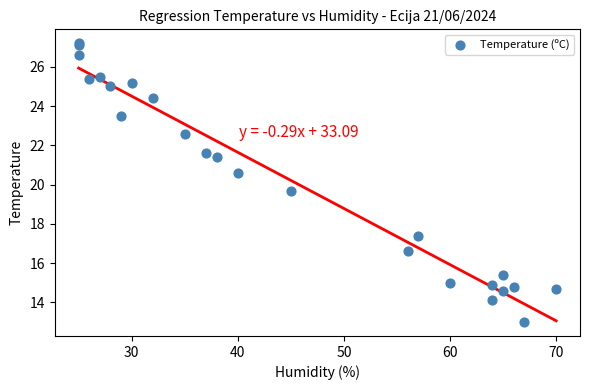

What Y value in the scatter plot is closest to 20?

19.7